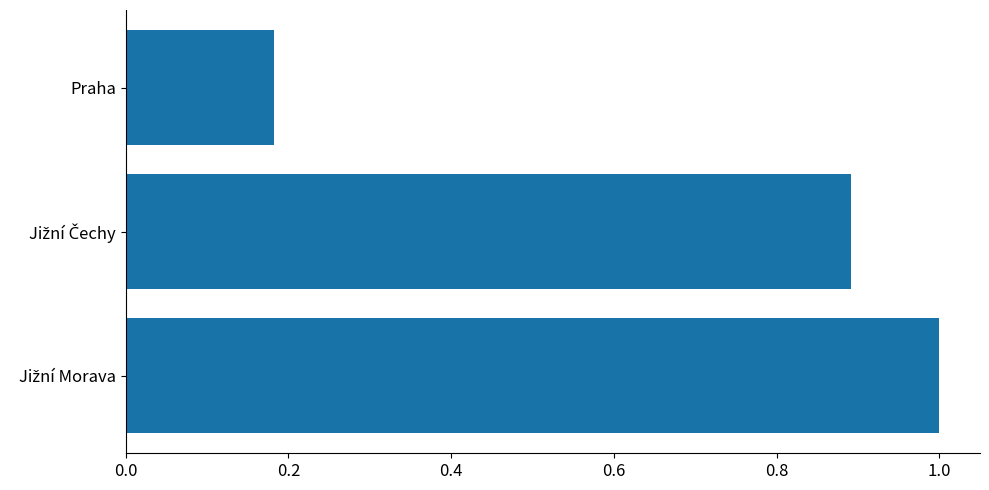

Which category has the lowest value across all series?

Praha